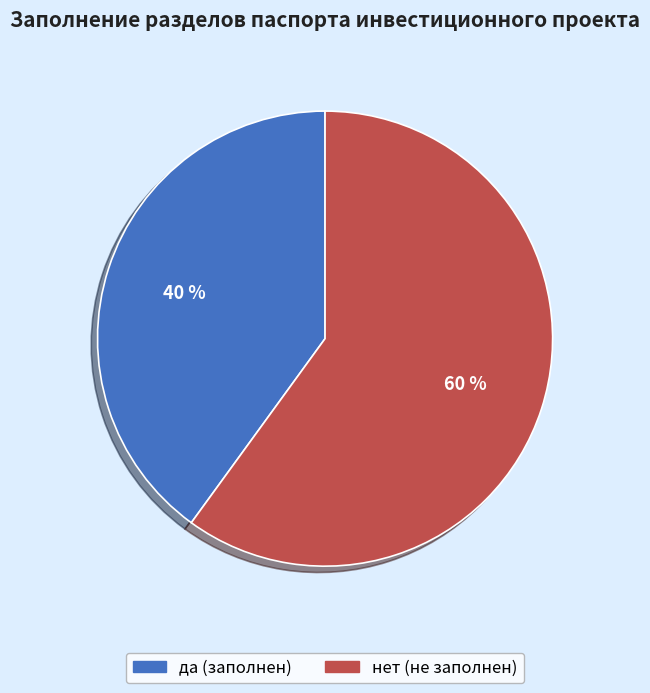

Is there any slice that represents more than half of the pie?

Yes